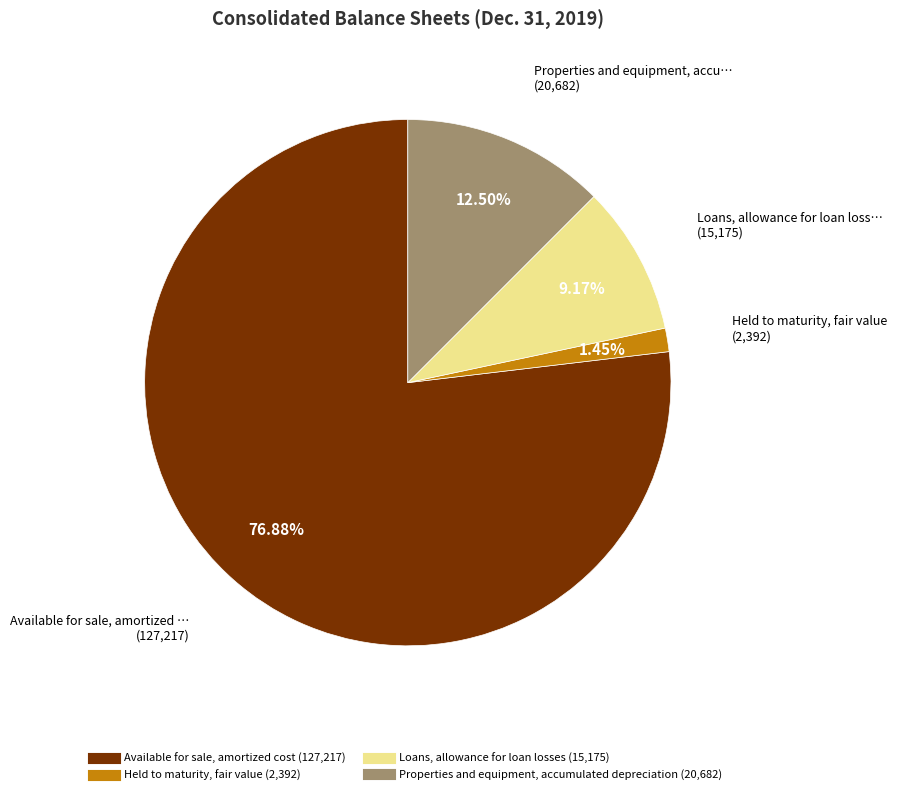

True or false: Properties and equipment, accumulated depreciation accounts for 22% of the total.

False